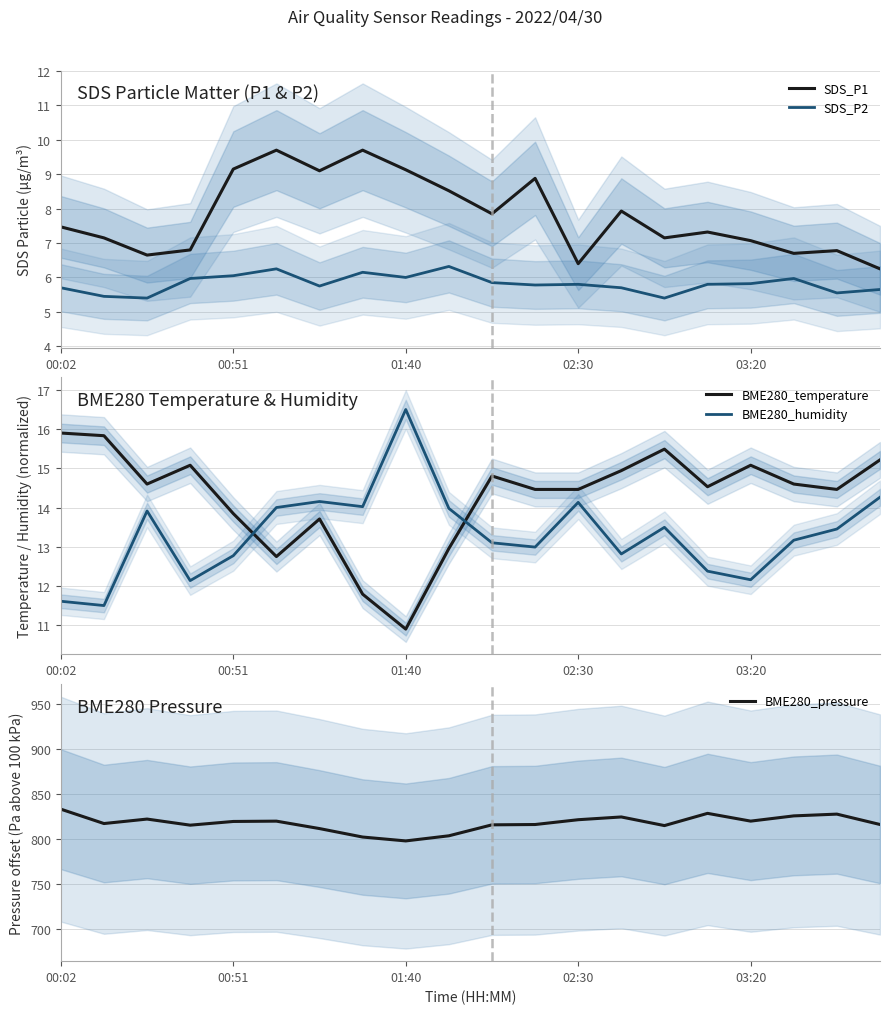

True or false: BME280_temperature and BME280_humidity intersect in this chart.

True